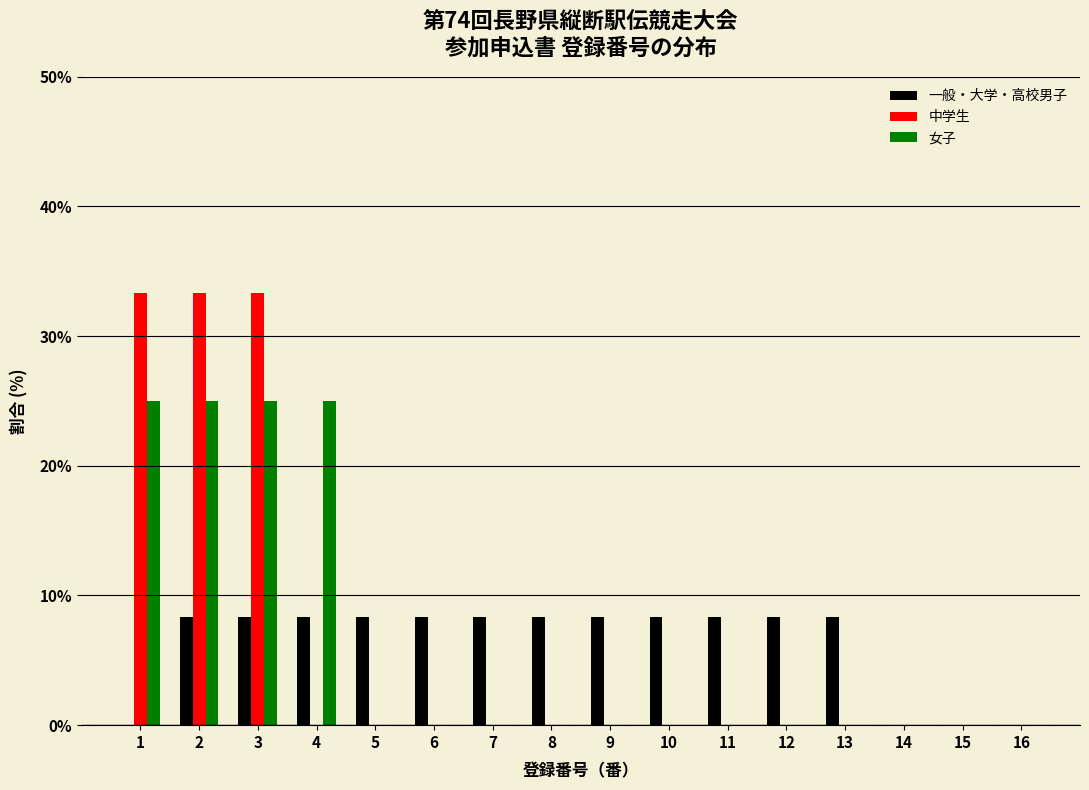

What is the total value across all series at 12?

8.3